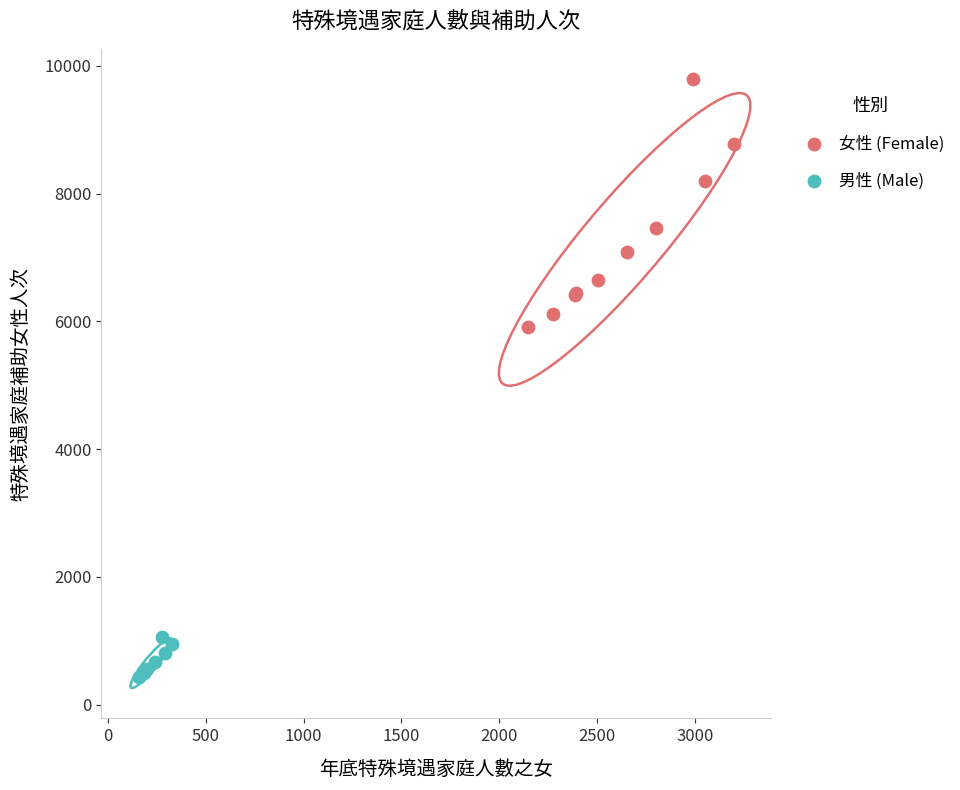

Which series has the widest spread of Y values?

女性 (Female)